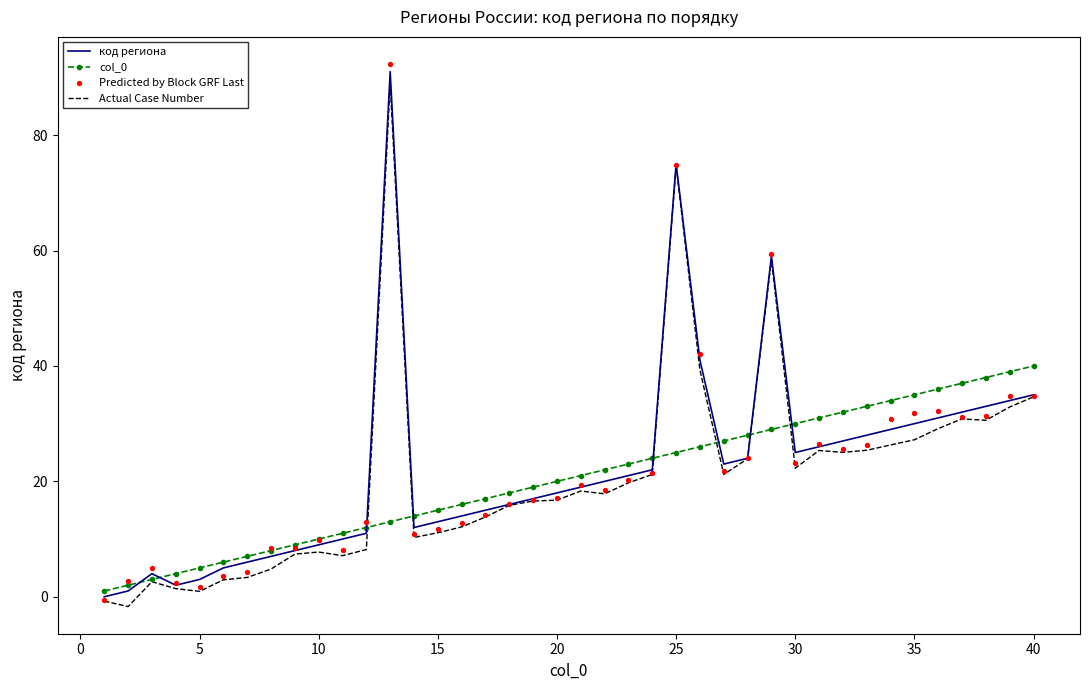

Is the value of Predicted by Block GRF Last at 5 greater than the value of Actual Case Number at 40?

No